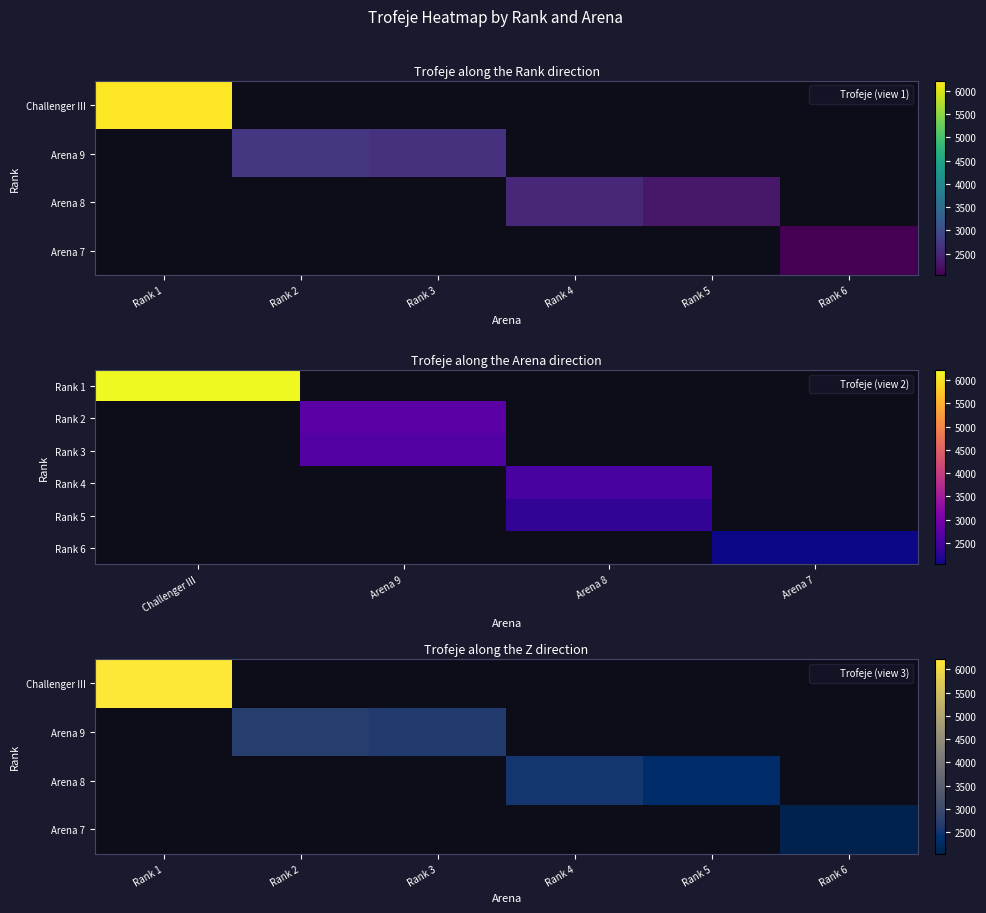

Where is Arena 9 nearest to the value 1348?

Rank 3